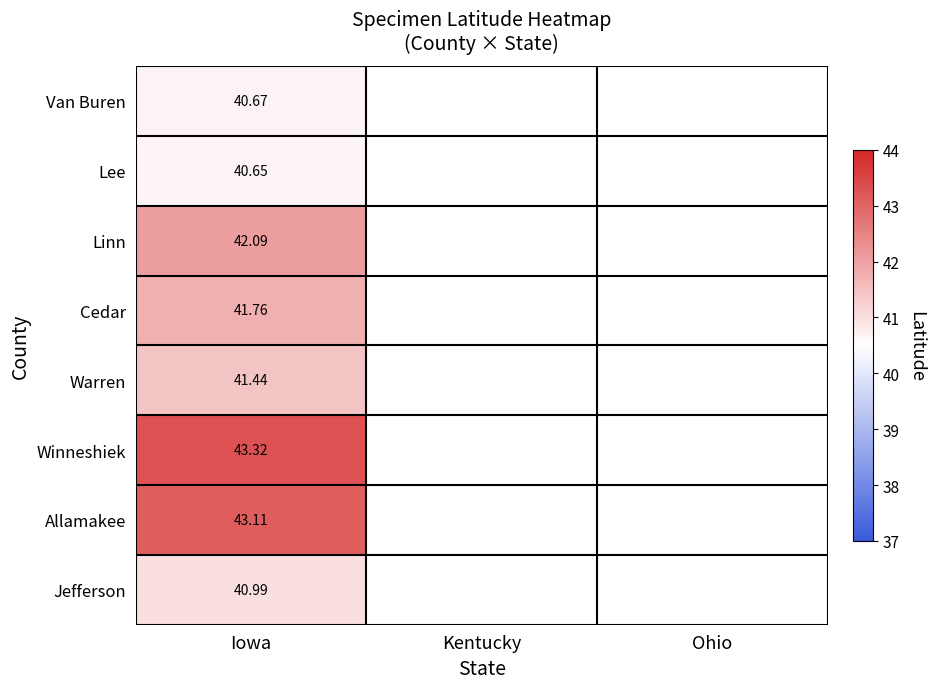

Is the value of Lee at Iowa greater than the value of Linn at Iowa?

No